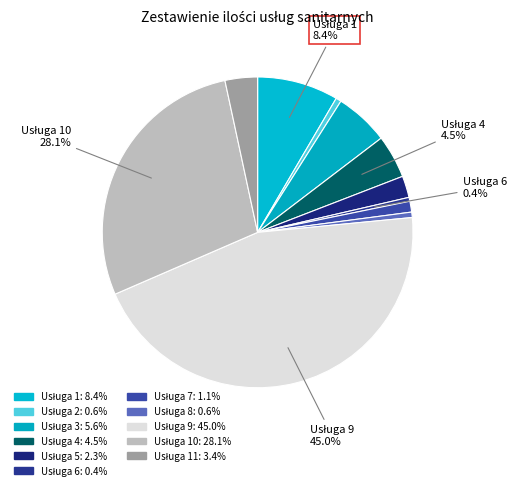

Count the number of slices in the pie.

11